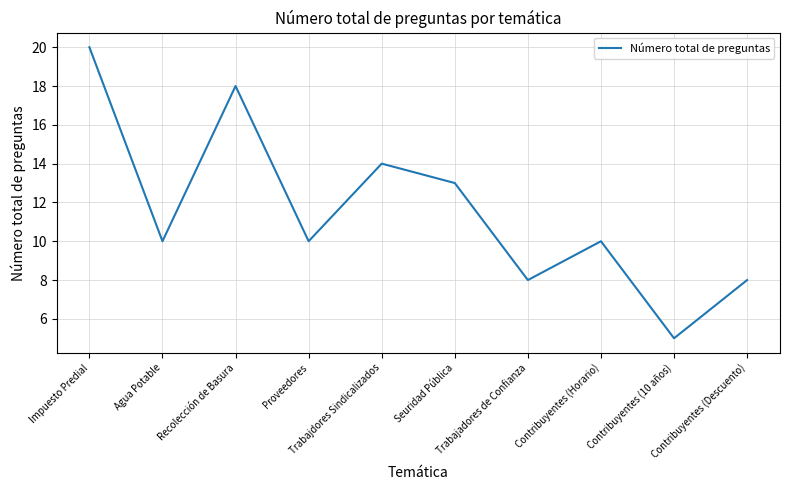

What is the difference between the maximum and minimum values?

15